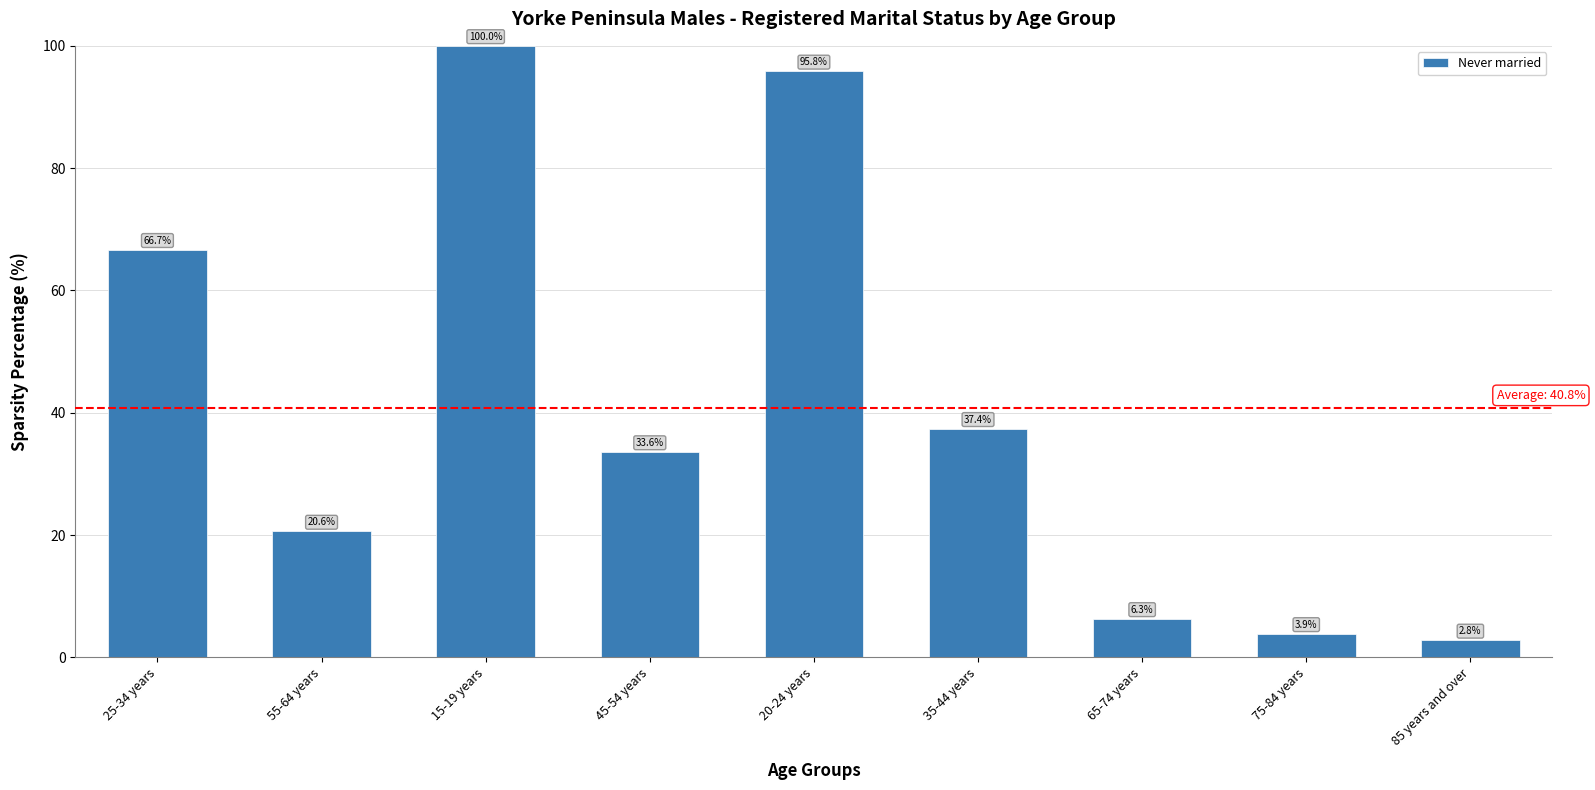

Reading right to left, what are all the values shown in this chart?

2.8	3.9	6.3	37.4	95.8	33.6	100.0	20.6	66.7